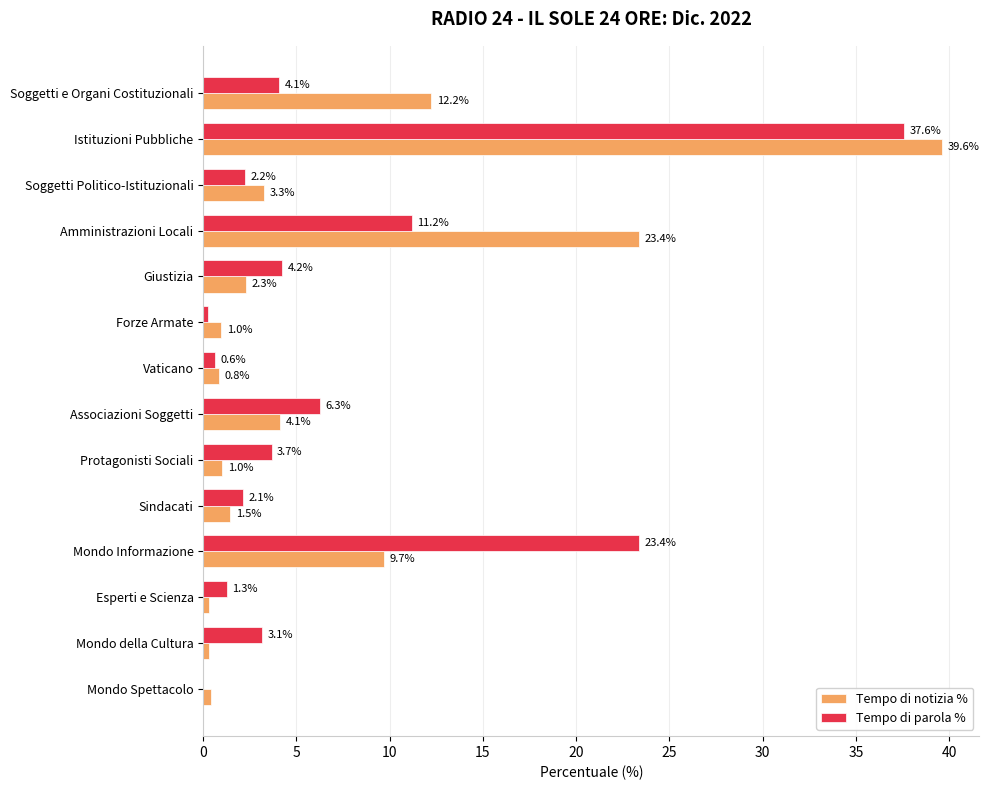

Which category has the highest value across all series?

Istituzioni Pubbliche